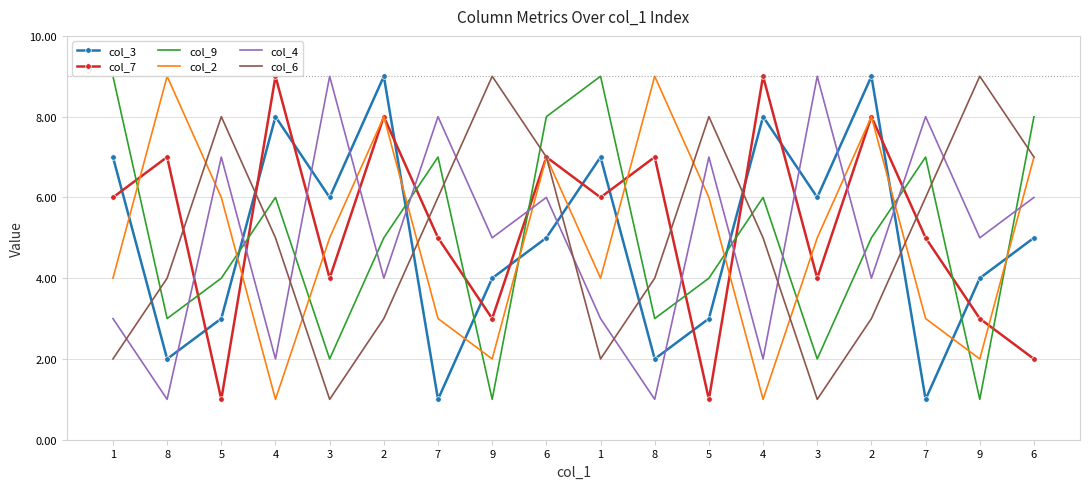

The col_3 series shows 8 at 4. True or false?

True